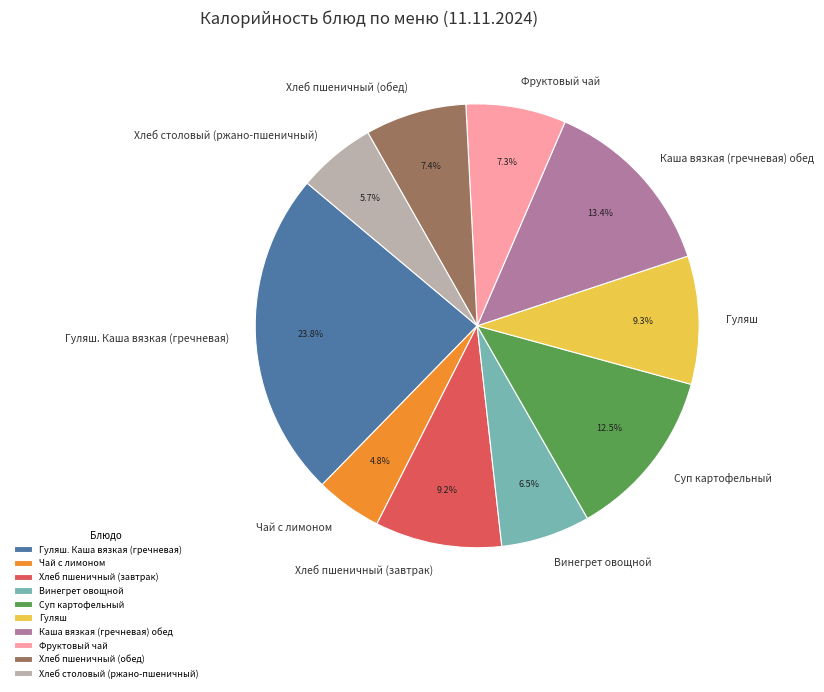

What percentage is NOT represented by Фруктовый чай?

92.7%